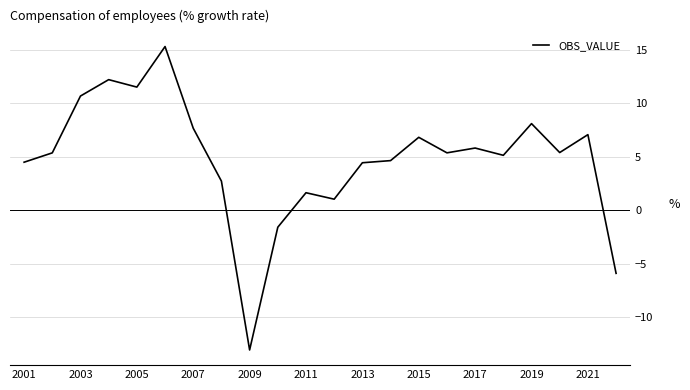

How many lines are shown in the chart?

1